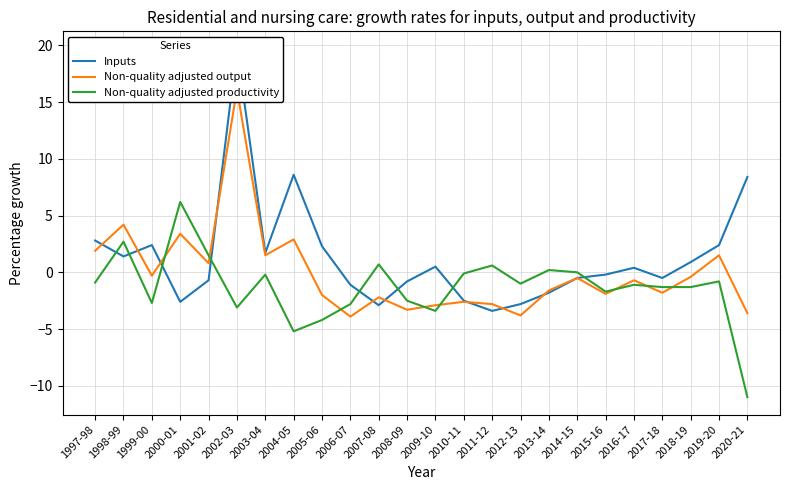

What is the spread (max minus min) of values at 2006-07?

2.8